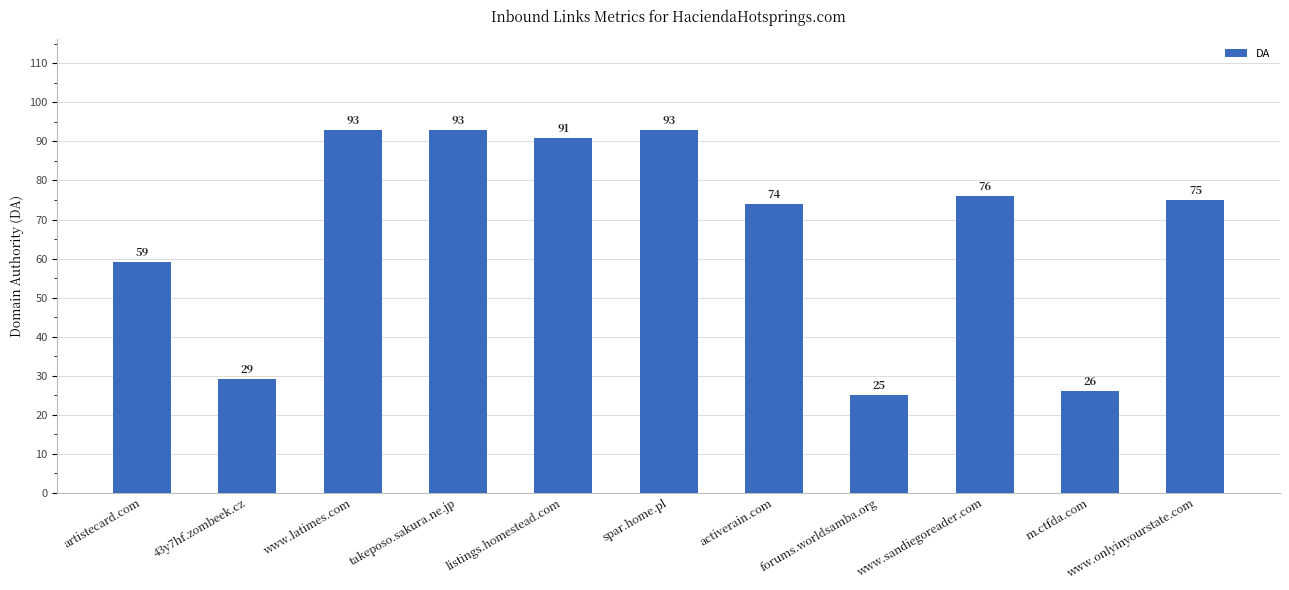

Are the bars grouped side by side (vs. stacked)?

No